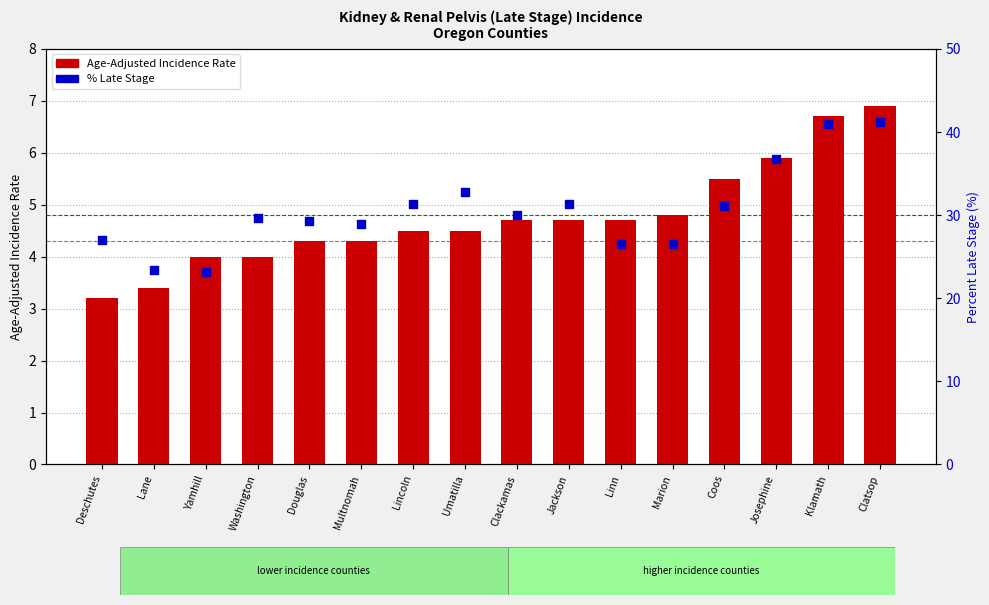

At how many categories does at least one series exceed 39?

2